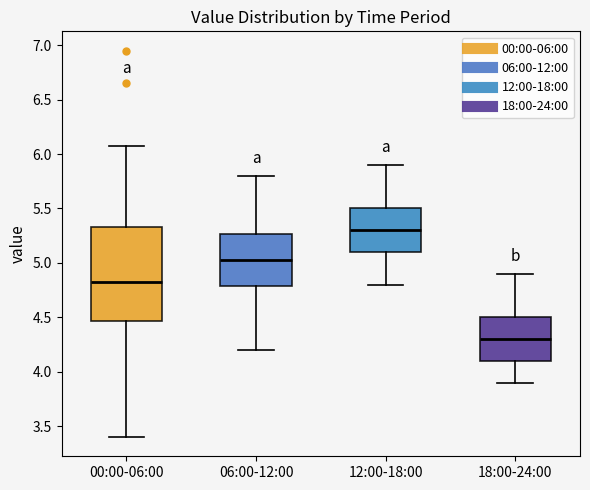

Reading left to right, read every box against the y-axis: the position of its median line, the range the box covers, and the ends of its whiskers. The values are not printed on the chart, so give them approximately, as read against the axis.

00:00-06:00: median 4.85, box 4.45 to 5.35, whiskers 3.40 to 6.05
06:00-12:00: median 5.05, box 4.80 to 5.25, whiskers 4.20 to 5.80
12:00-18:00: median 5.30, box 5.10 to 5.50, whiskers 4.80 to 5.90
18:00-24:00: median 4.30, box 4.10 to 4.50, whiskers 3.90 to 4.90